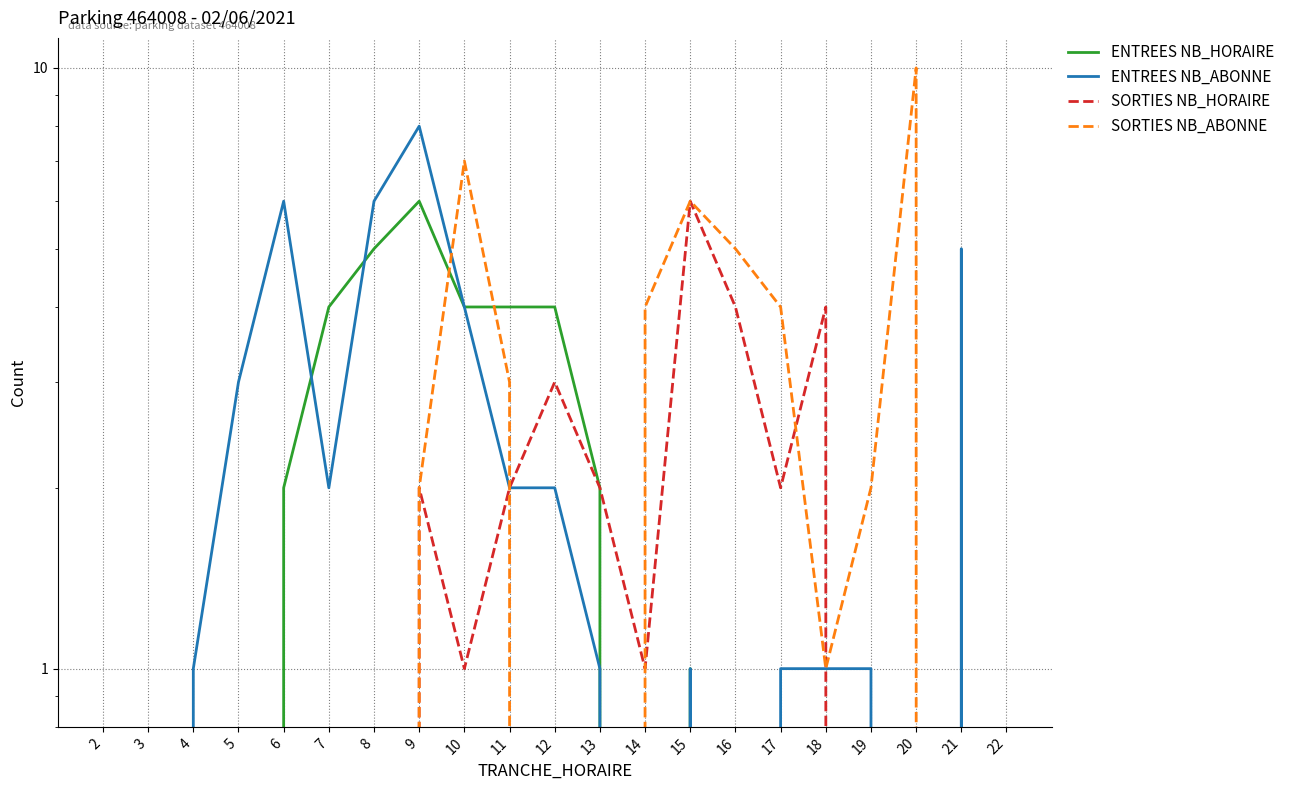

What is the difference between the SORTIES NB_ABONNE values at 12 and 10?

7